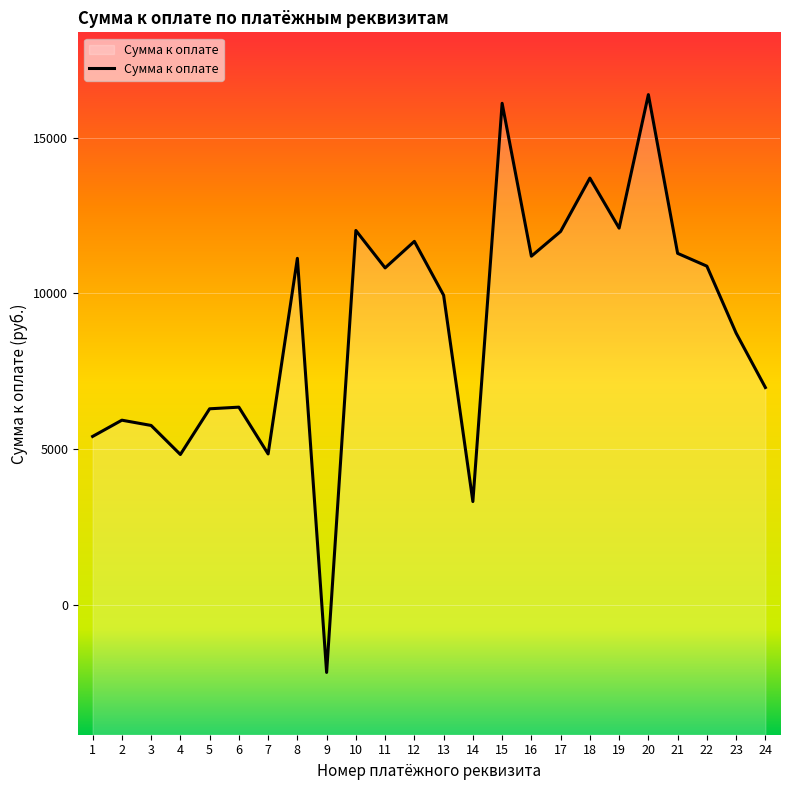

What is the average value?

8980.1